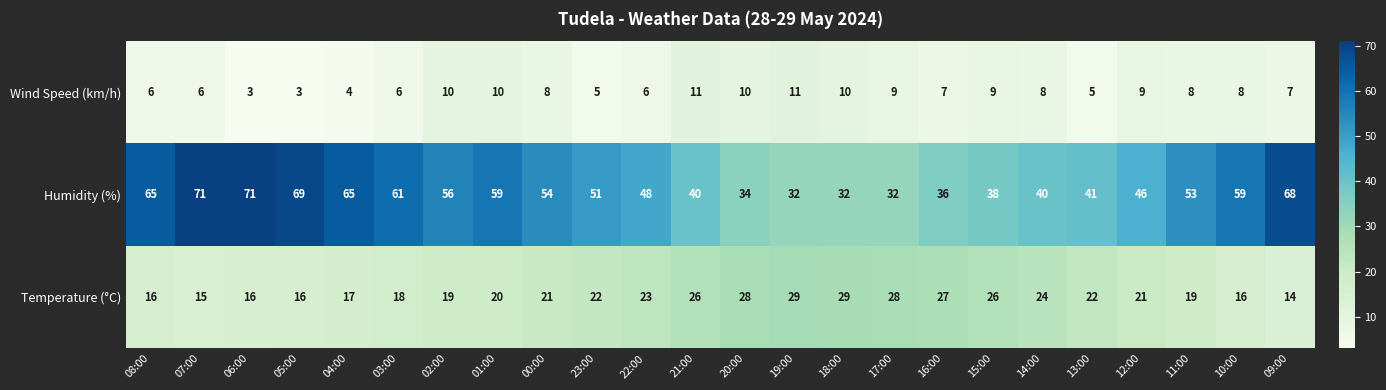

List the series in order of their overall mean, highest first.

Humidity (%), Temperature (°C), Wind Speed (km/h)